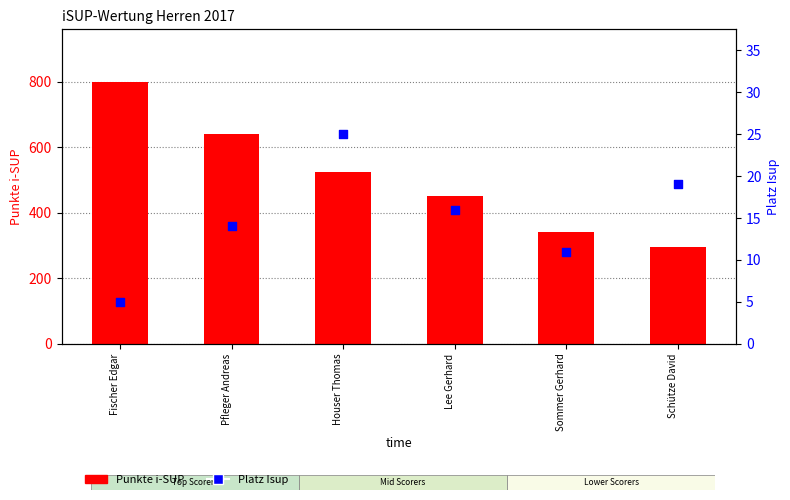

At which category is the sum across all series the highest?

Fischer Edgar